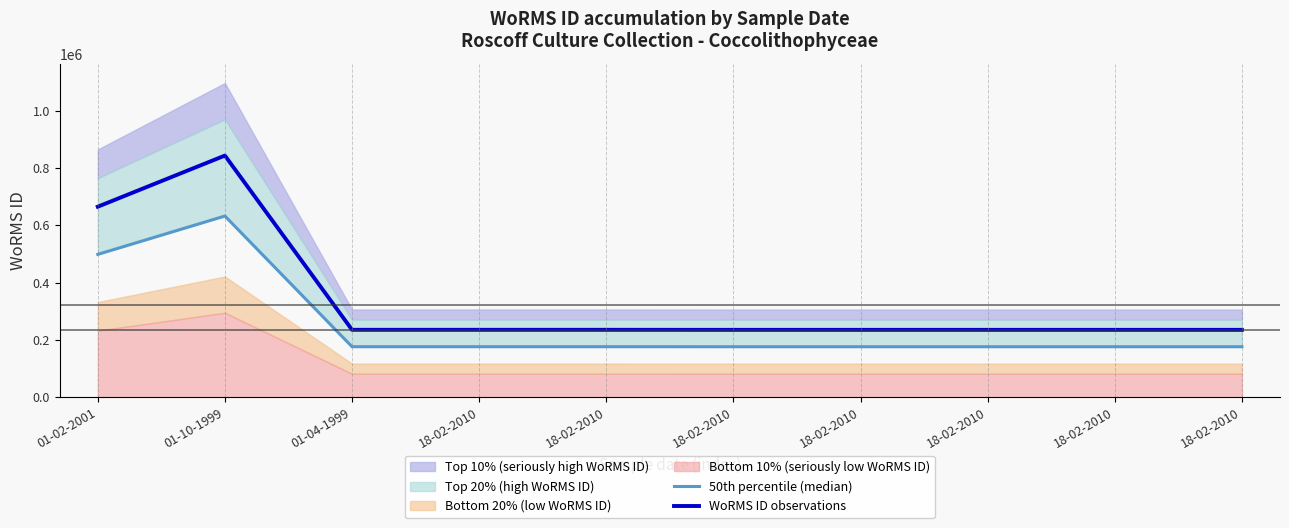

Does the chart have visible grid lines?

No